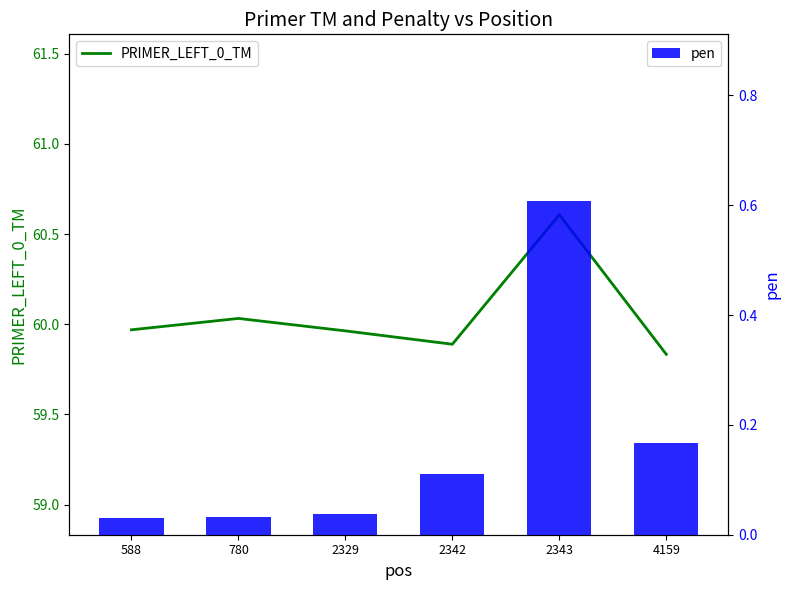

List the series in order of their overall mean, lowest first.

pen, PRIMER_LEFT_0_TM